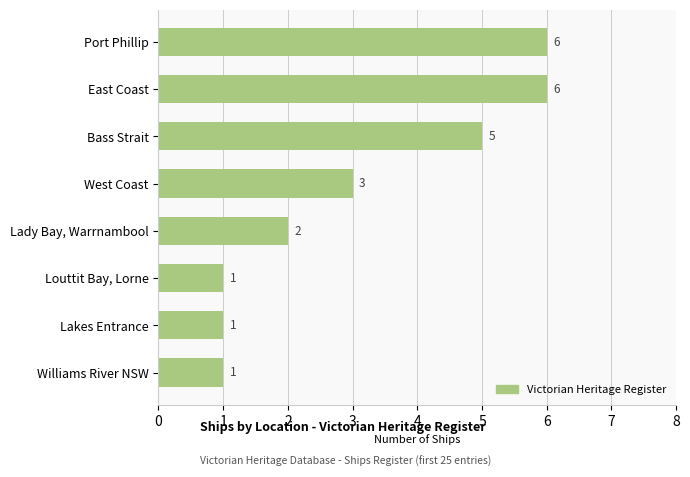

How many bars are there in total?

8